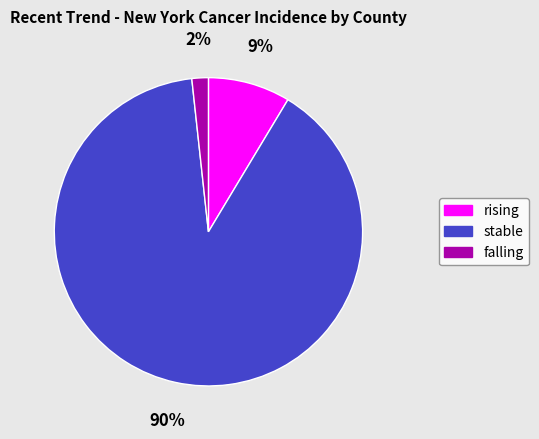

To the nearest percent, what is the difference between the rising and falling slice percentages?

7%